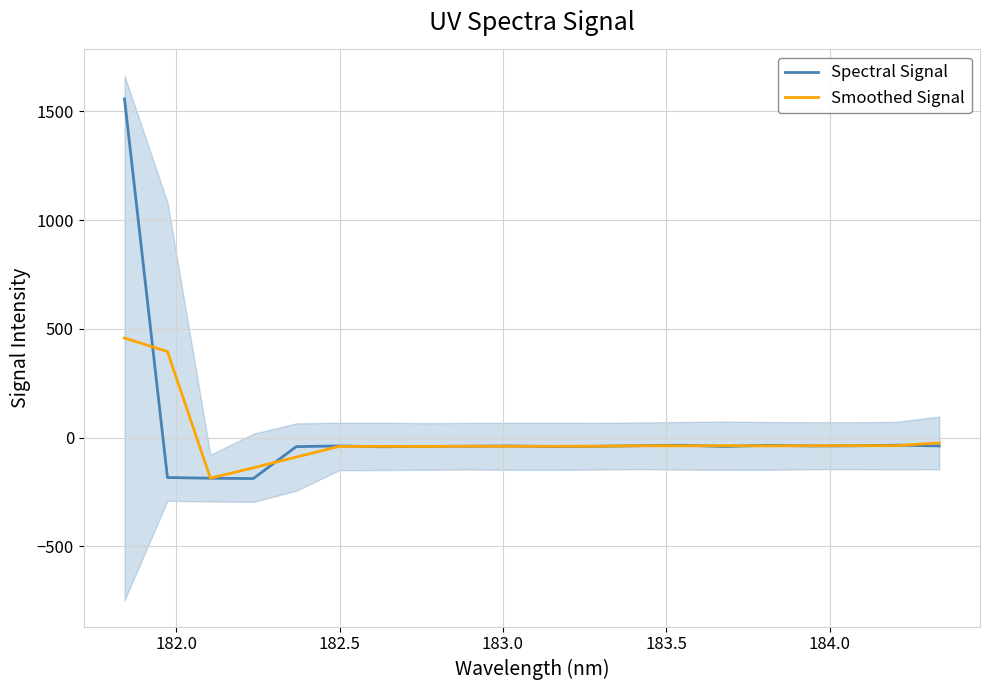

What is the highest value of the Smoothed Signal series?

457.8